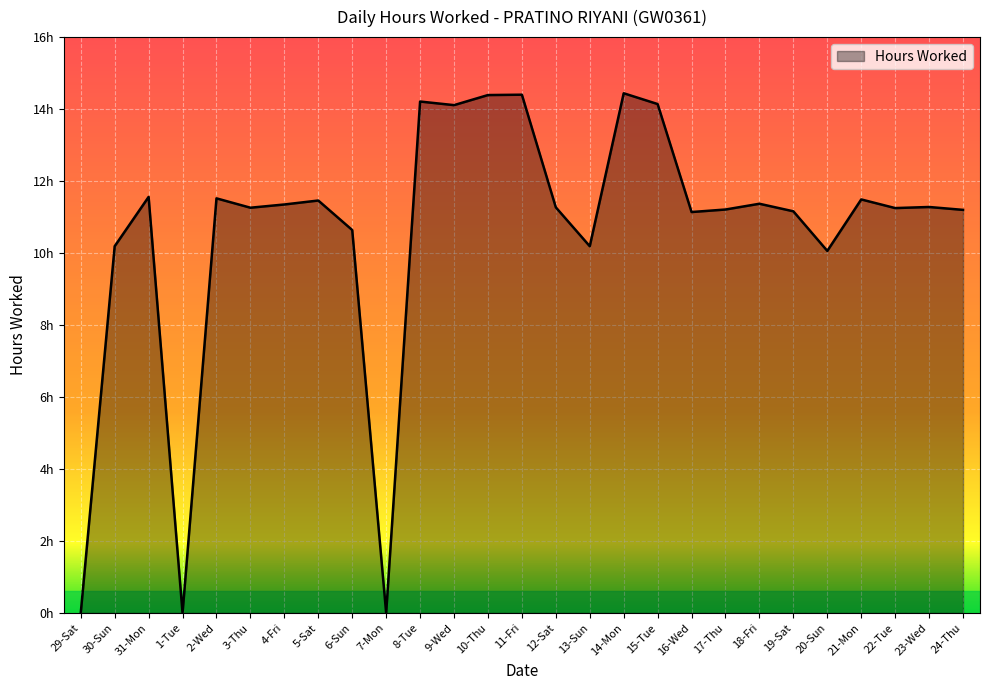

Does the chart display data point markers on the line(s)?

No